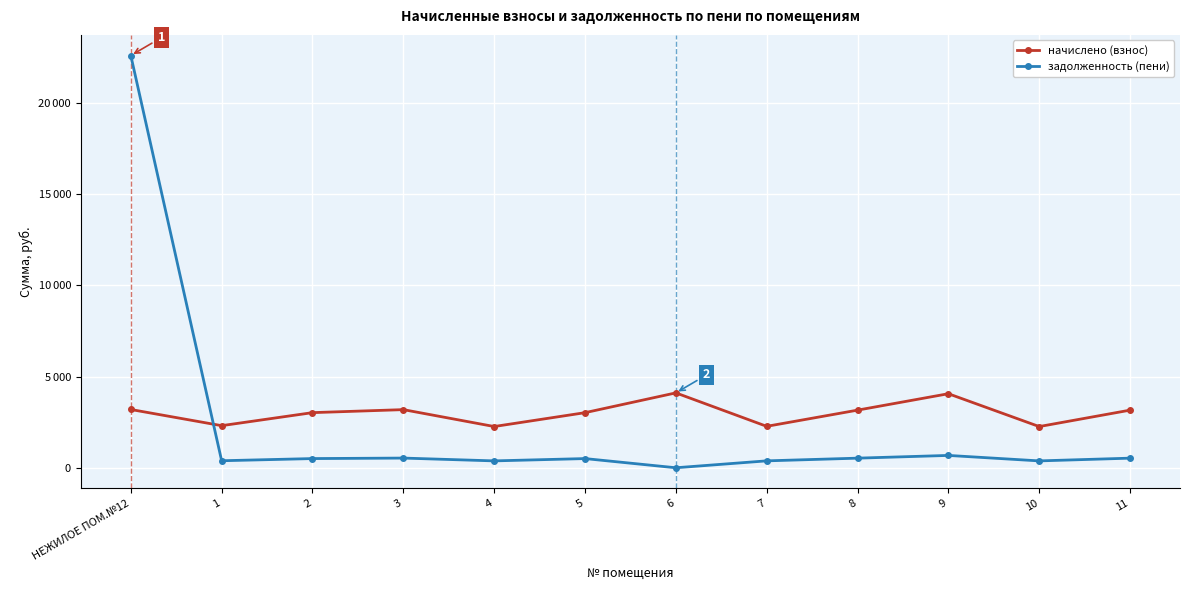

List the labels in order of задолженность (пени) value, largest first.

НЕЖИЛОЕ ПОМ.№12, 9, 3, 8, 11, 2, 5, 1, 7, 4, 10, 6